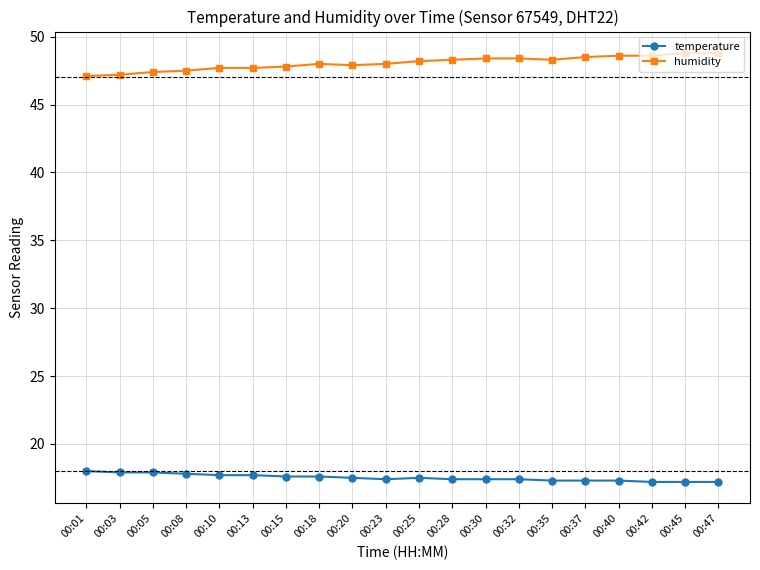

The temperature series shows 17.4 at 00:23. True or false?

True